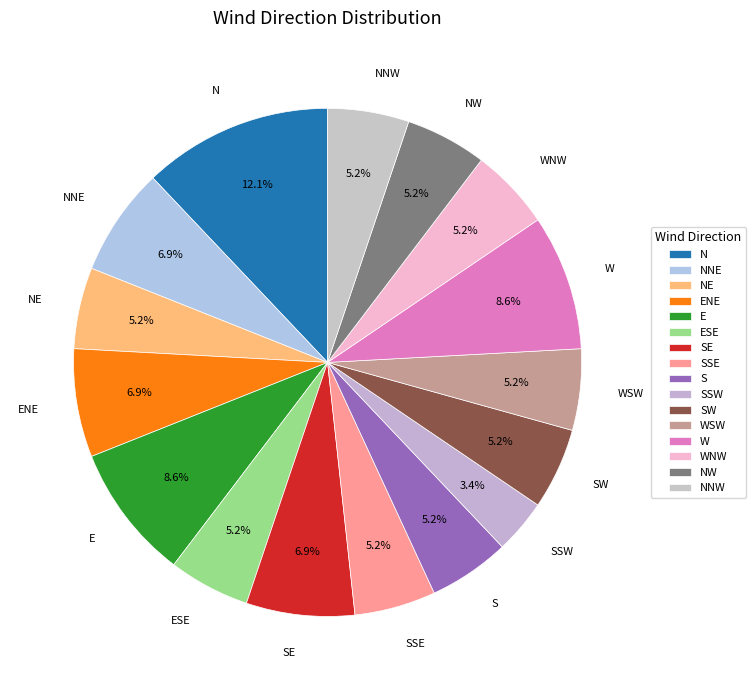

How many segments does this pie chart have?

16